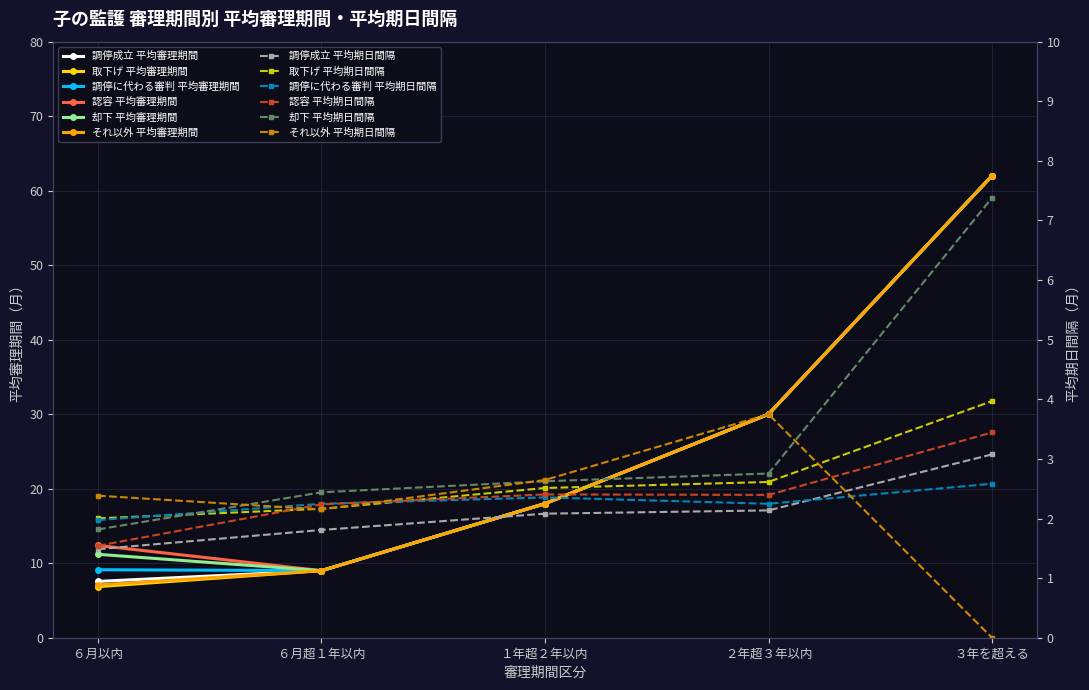

At which label is 調停に代わる審判 平均審理期間 closest to 35?

２年超３年以内